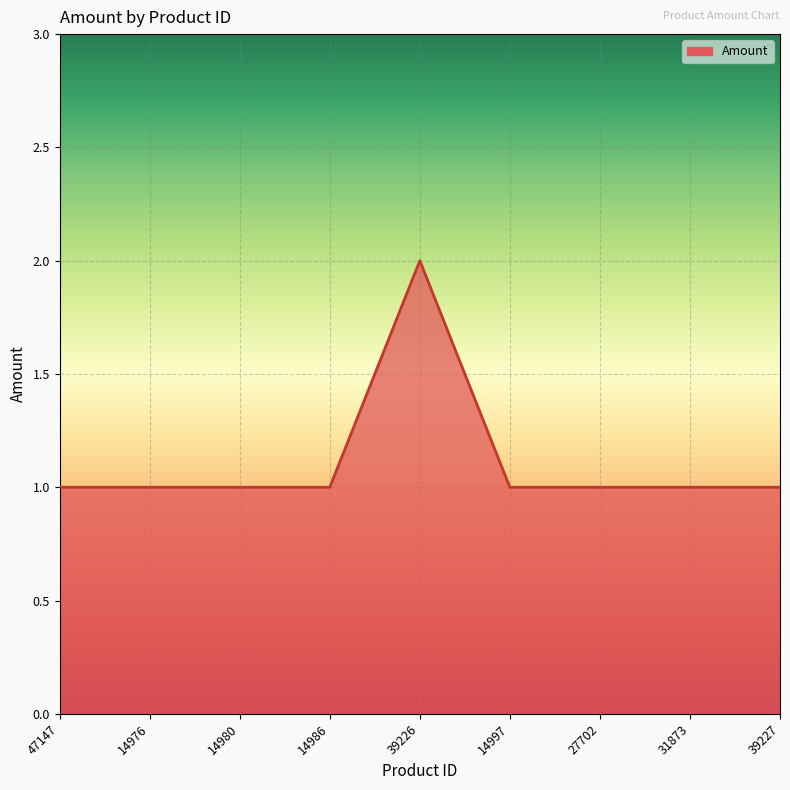

What is the ratio of the value at 39227 to the value at 14997?

1.0